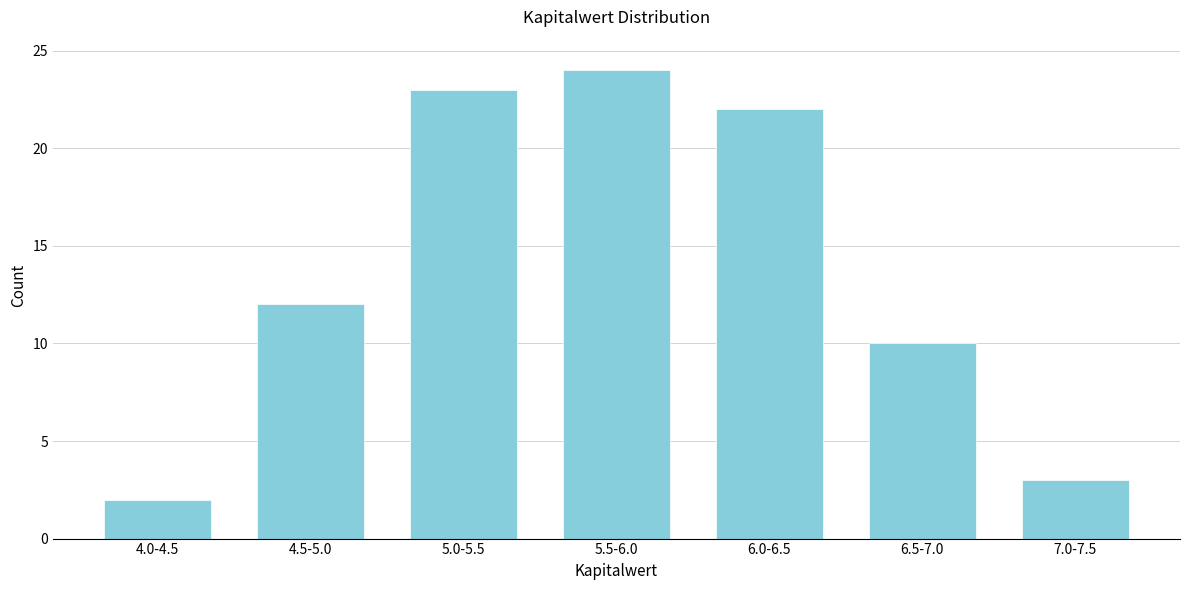

Reading right to left, what are all the values shown in this chart?

7.0-7.5=3	6.5-7.0=10	6.0-6.5=22	5.5-6.0=24	5.0-5.5=23	4.5-5.0=12	4.0-4.5=2